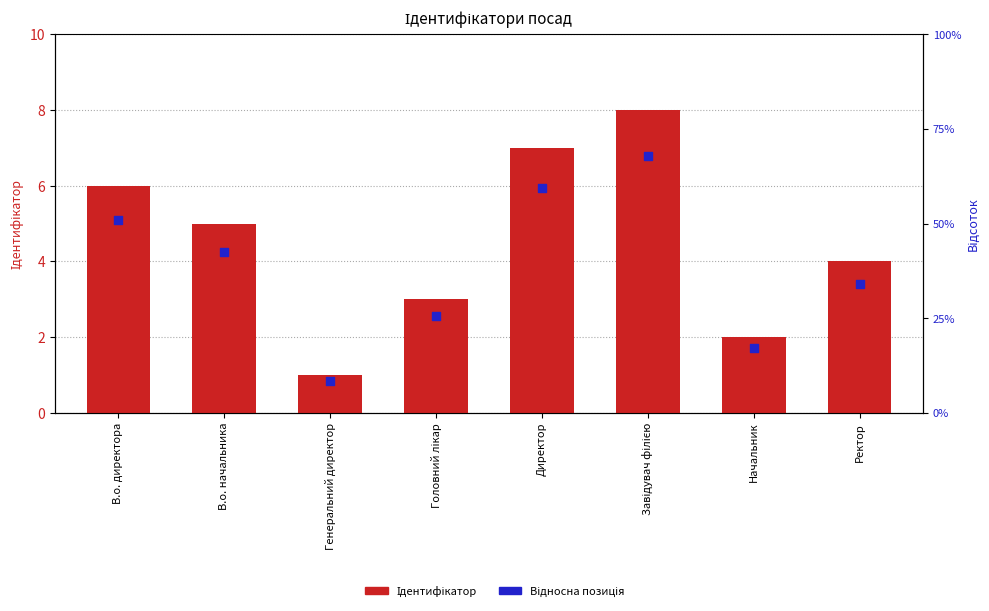

At how many categories does at least one series exceed 5?

3